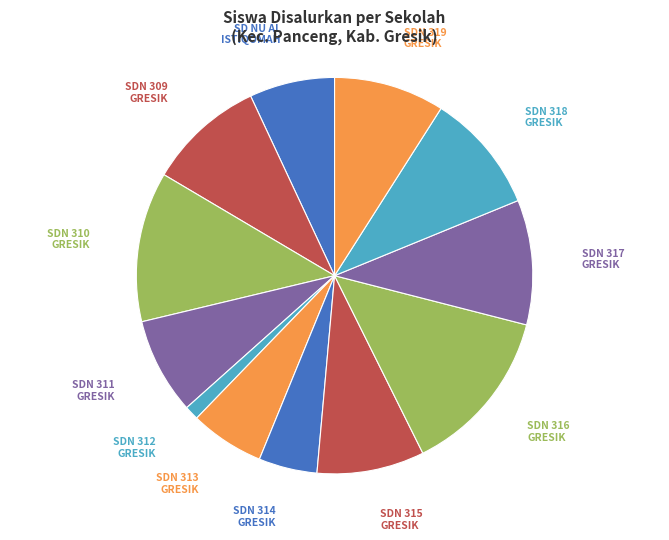

What is the ratio of the value at SDN 314 GRESIK to the value at SDN 316 GRESIK?

0.3